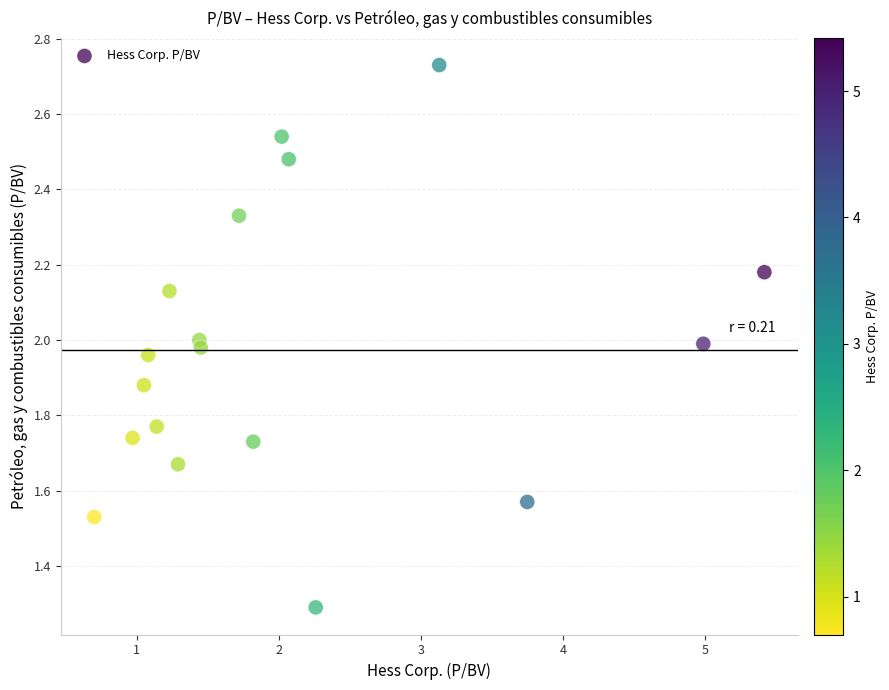

What is the range of X values (max minus min)?

4.7